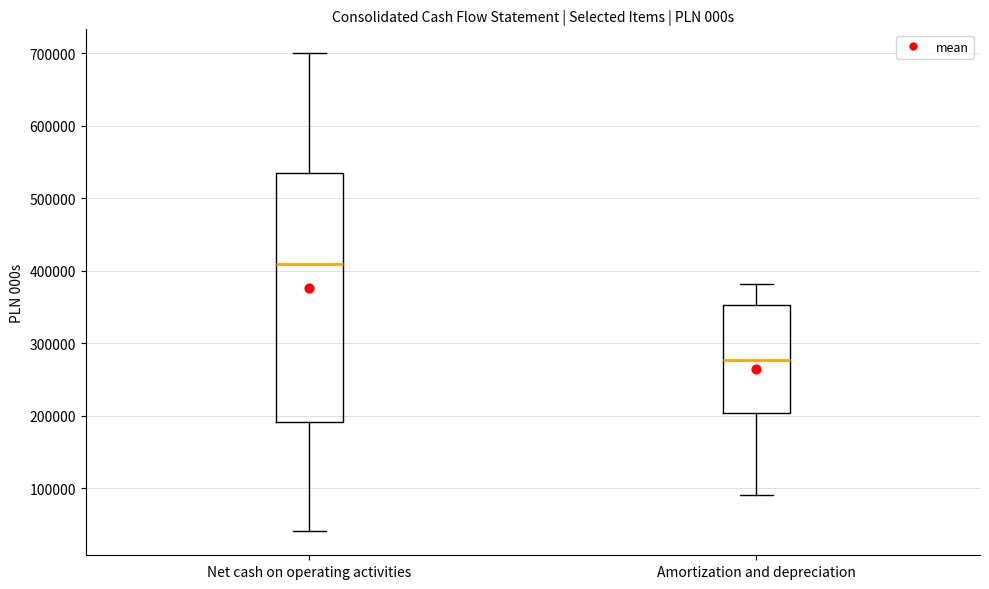

Which box's median line is the highest?

Net cash on operating activities